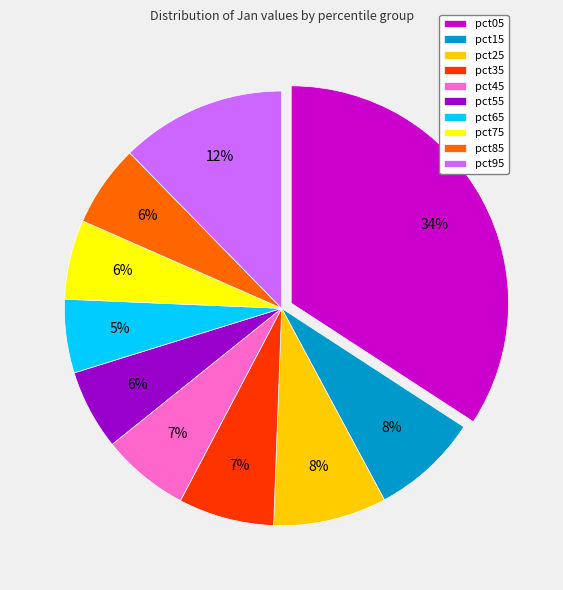

Combined, do pct95 and pct55 account for over 50%?

No